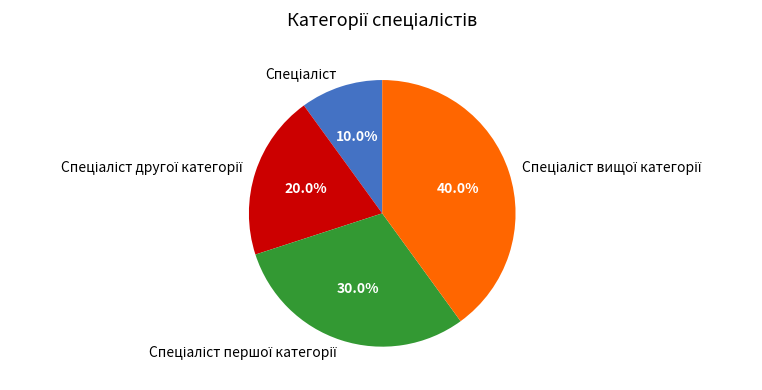

Does any single category account for the majority?

No